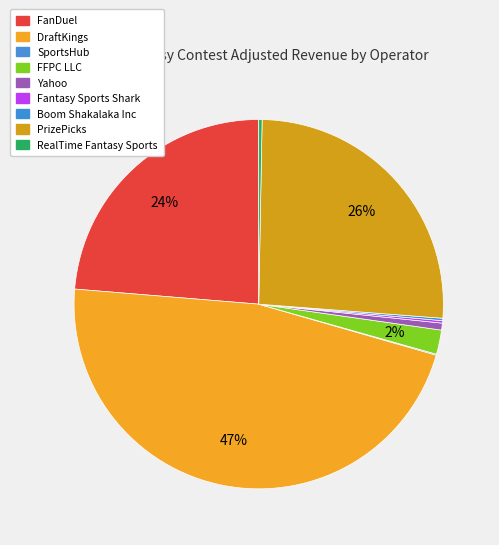

Rank the categories by value from lowest to highest.

SportsHub, Boom Shakalaka Inc, Fantasy Sports Shark, RealTime Fantasy Sports, Yahoo, FFPC LLC, FanDuel, PrizePicks, DraftKings